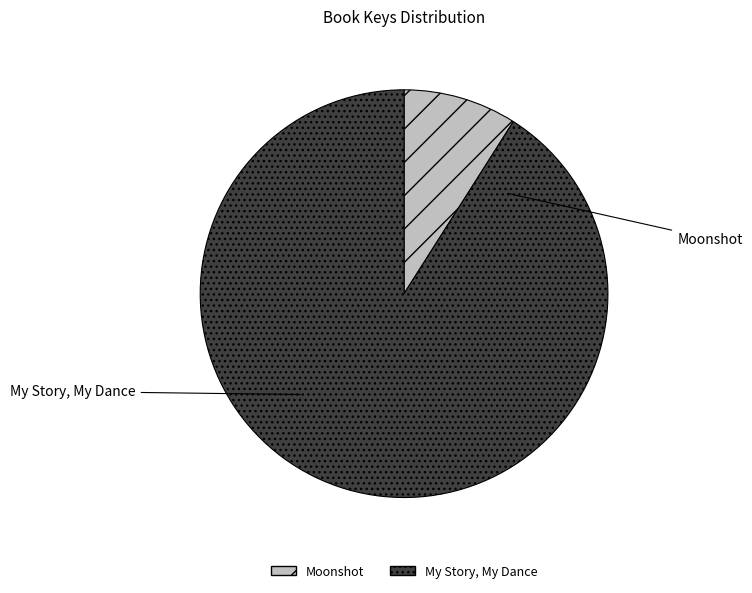

Is the sum of My Story, My Dance and Moonshot greater than half?

Yes